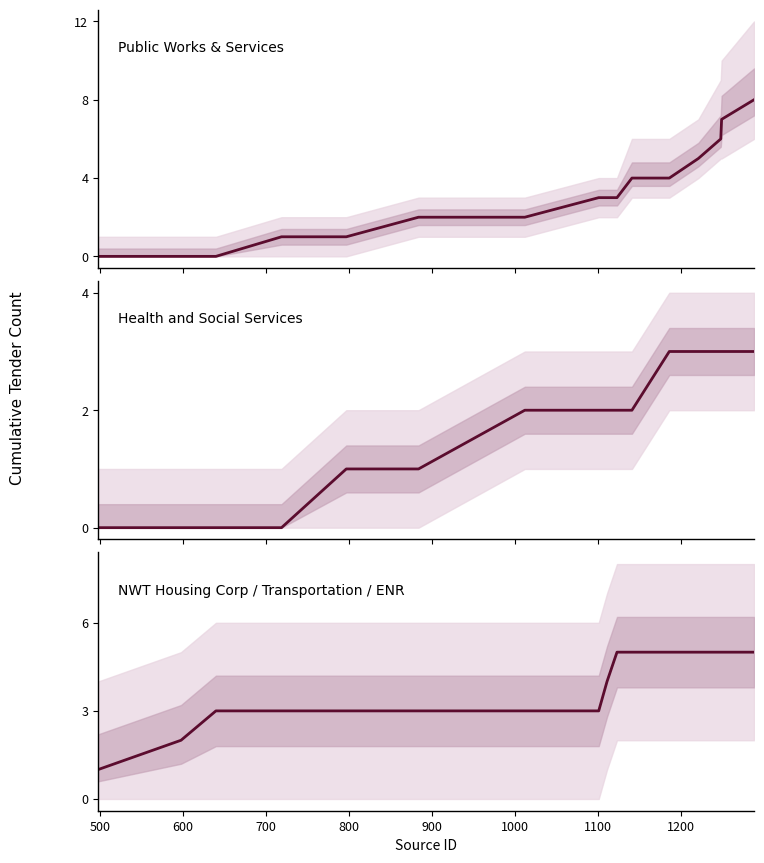

What are all the series names shown in the legend?

Public Works & Services, Health and Social Services, NWT Housing Corp / Transportation / ENR